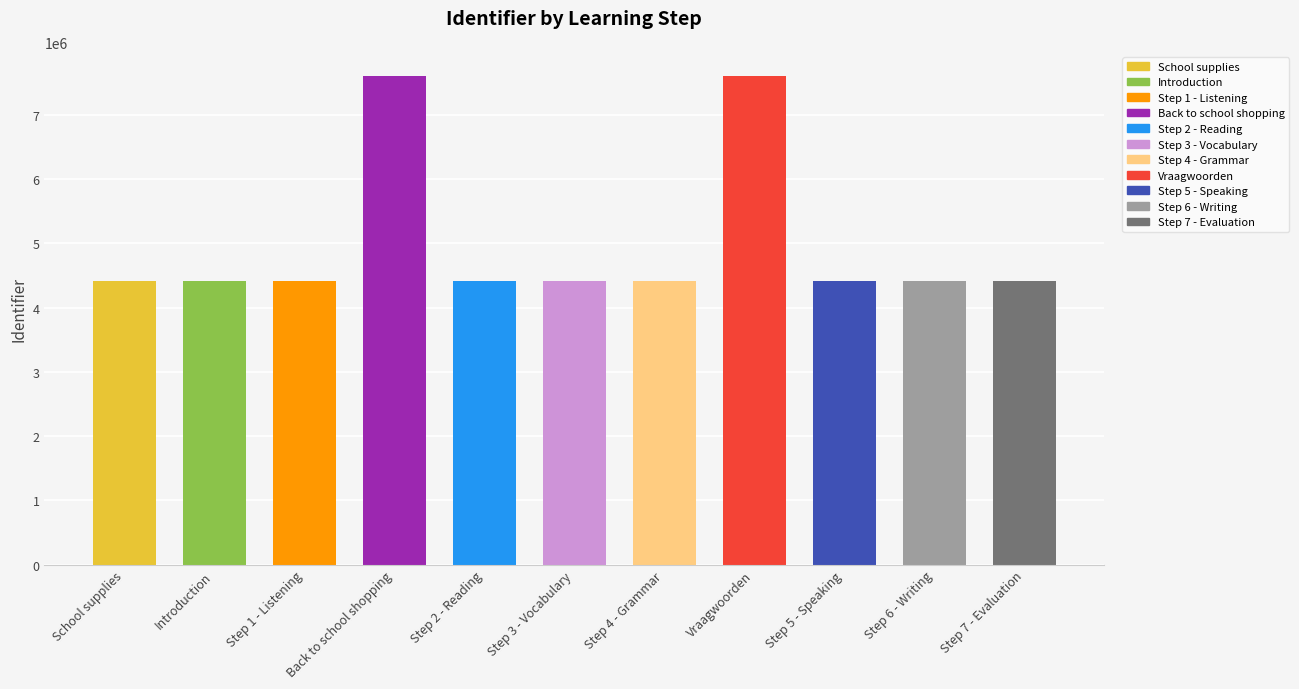

What is the minimum value shown in the chart?

4408686